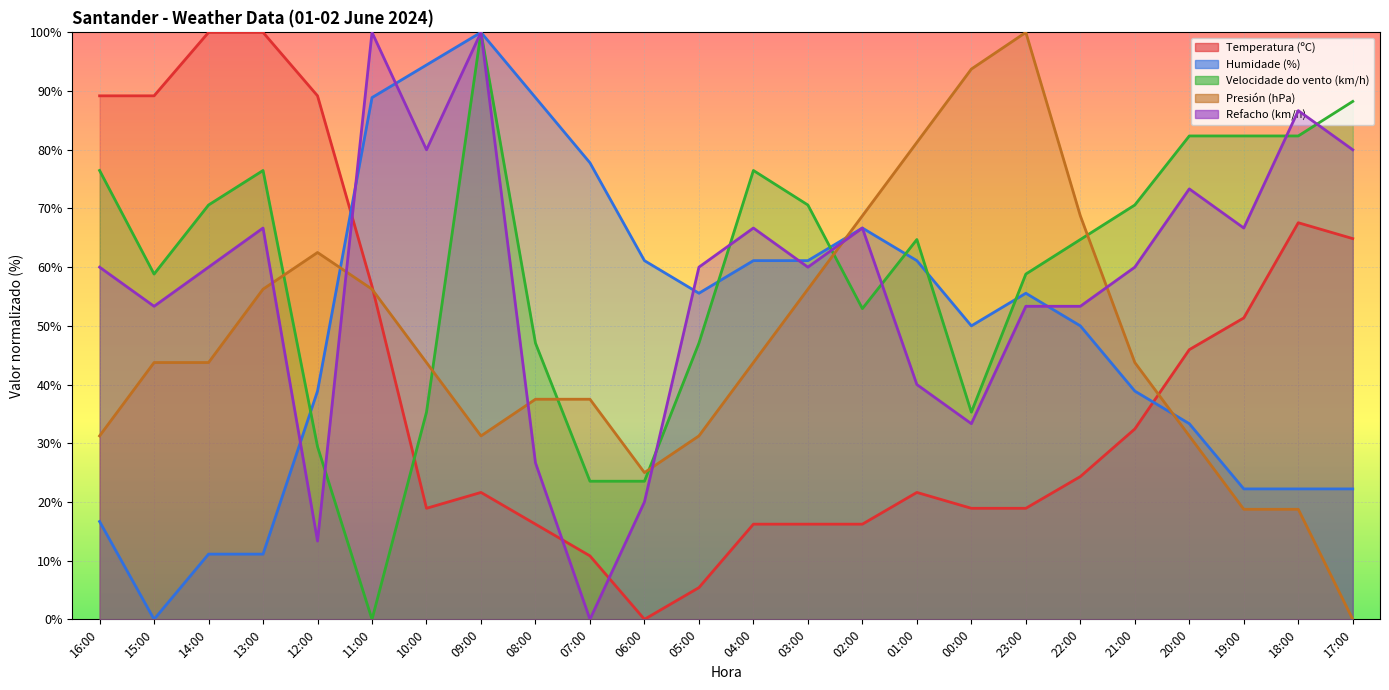

Reading right to left, transcribe all the data shown in this chart.

Temperatura (ºC): 17:00=64.9	18:00=67.6	19:00=51.4	20:00=45.9	21:00=32.4	22:00=24.3	23:00=18.9	00:00=18.9	01:00=21.6	02:00=16.2	03:00=16.2	04:00=16.2	05:00=5.4	06:00=0.0	07:00=10.8	08:00=16.2	09:00=21.6	10:00=18.9	11:00=56.8	12:00=89.2	13:00=100.0	14:00=100.0	15:00=89.2	16:00=89.2
Humidade (%): 17:00=22.2	18:00=22.2	19:00=22.2	20:00=33.3	21:00=38.9	22:00=50.0	23:00=55.6	00:00=50.0	01:00=61.1	02:00=66.7	03:00=61.1	04:00=61.1	05:00=55.6	06:00=61.1	07:00=77.8	08:00=88.9	09:00=100.0	10:00=94.4	11:00=88.9	12:00=38.9	13:00=11.1	14:00=11.1	15:00=0.0	16:00=16.7
Velocidade do vento (km/h): 17:00=88.2	18:00=82.4	19:00=82.4	20:00=82.4	21:00=70.6	22:00=64.7	23:00=58.8	00:00=35.3	01:00=64.7	02:00=52.9	03:00=70.6	04:00=76.5	05:00=47.1	06:00=23.5	07:00=23.5	08:00=47.1	09:00=100.0	10:00=35.3	11:00=0.0	12:00=29.4	13:00=76.5	14:00=70.6	15:00=58.8	16:00=76.5
Presión (hPa): 17:00=0.0	18:00=18.7	19:00=18.7	20:00=31.2	21:00=43.7	22:00=68.8	23:00=100.0	00:00=93.7	01:00=81.2	02:00=68.8	03:00=56.2	04:00=43.7	05:00=31.2	06:00=25.0	07:00=37.5	08:00=37.5	09:00=31.2	10:00=43.7	11:00=56.2	12:00=62.5	13:00=56.2	14:00=43.7	15:00=43.7	16:00=31.2
Refacho (km/h): 17:00=80.0	18:00=86.7	19:00=66.7	20:00=73.3	21:00=60.0	22:00=53.3	23:00=53.3	00:00=33.3	01:00=40.0	02:00=66.7	03:00=60.0	04:00=66.7	05:00=60.0	06:00=20.0	07:00=0.0	08:00=26.7	09:00=100.0	10:00=80.0	11:00=100.0	12:00=13.3	13:00=66.7	14:00=60.0	15:00=53.3	16:00=60.0